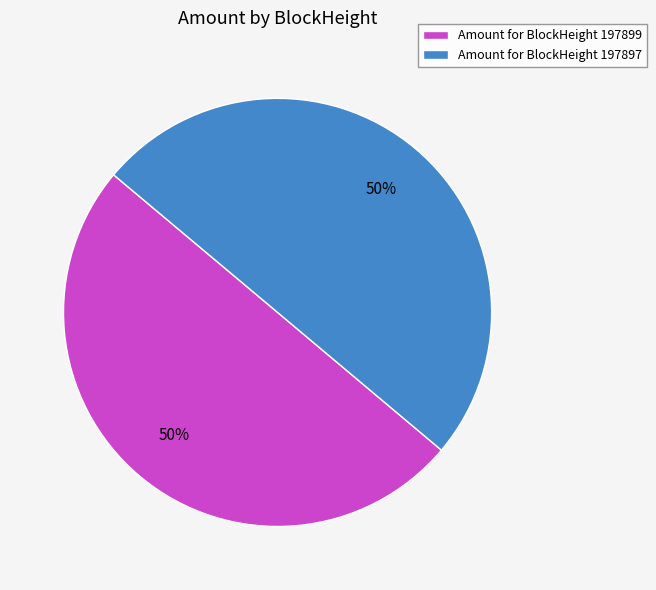

How many segments does this pie chart have?

2